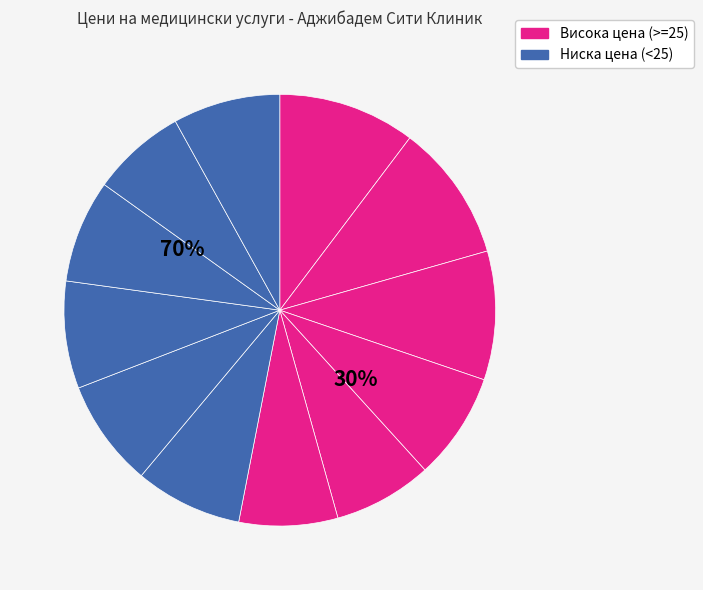

To the nearest percent, what percentage of the pie is Anti-HBs?

7%